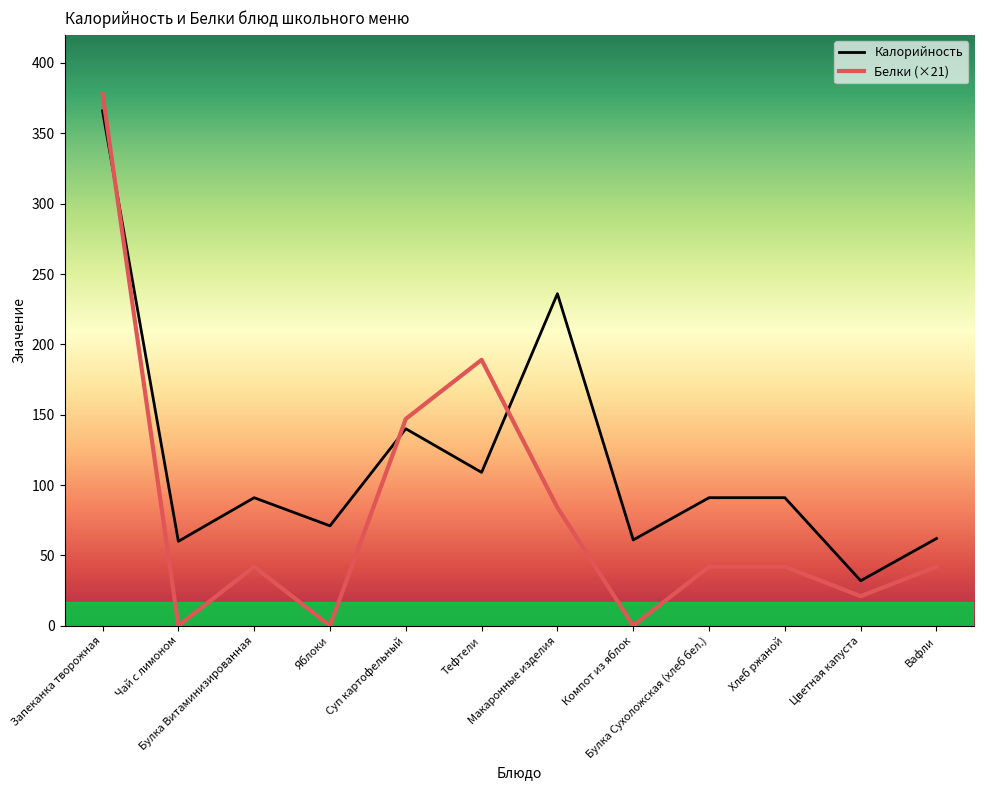

How many times do Белки (×21) and Калорийность cross each other?

3